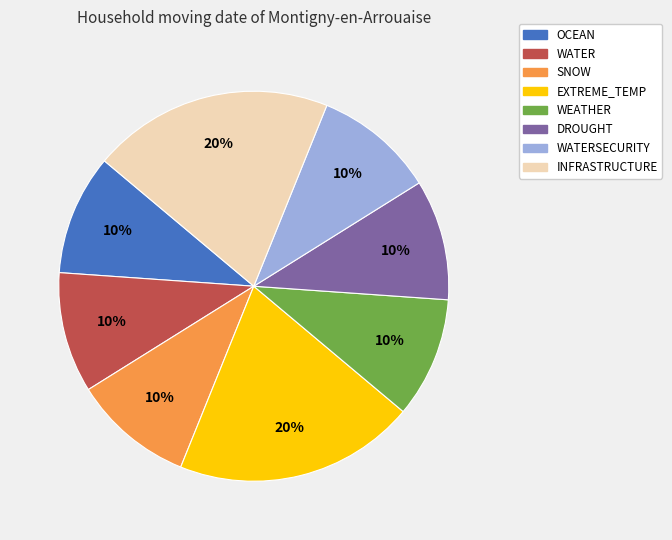

Does any single category account for the majority?

No